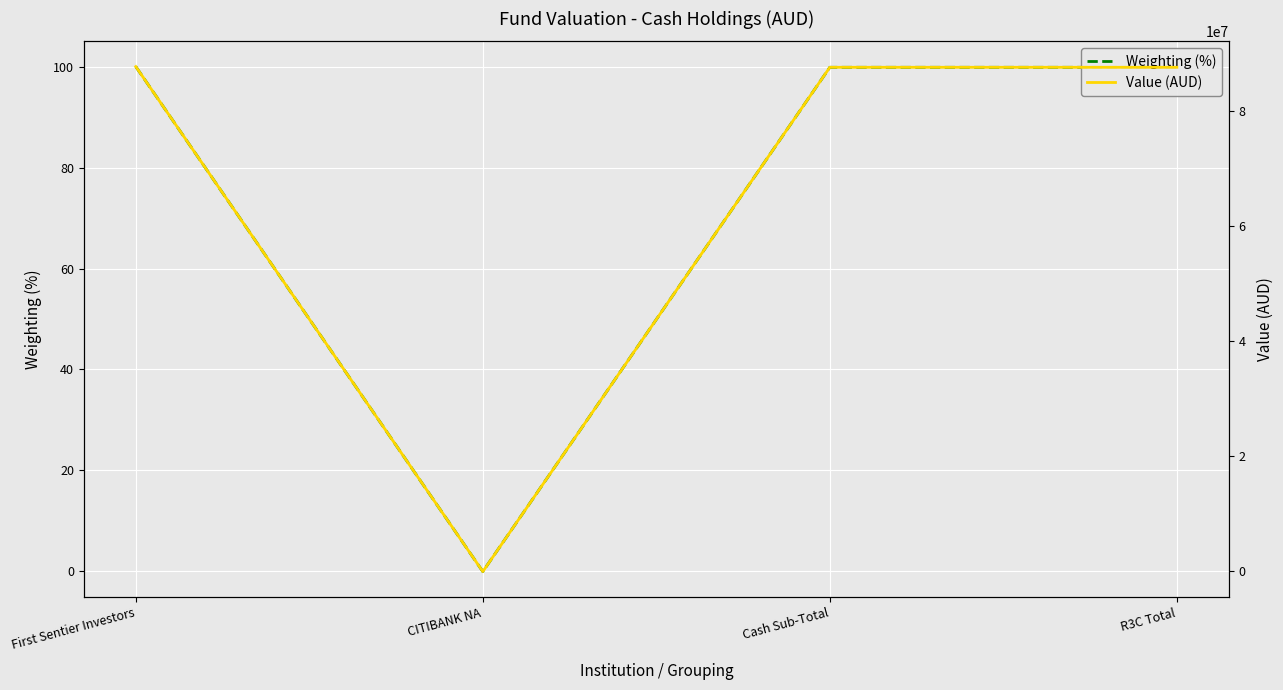

Read the Value (AUD) value at R3C Total.

87631435.3